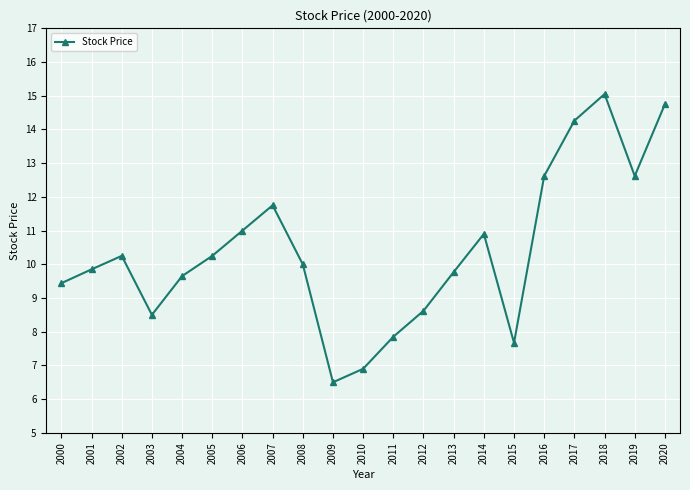

The chart shows a value of 10.9 at 2014. True or false?

True